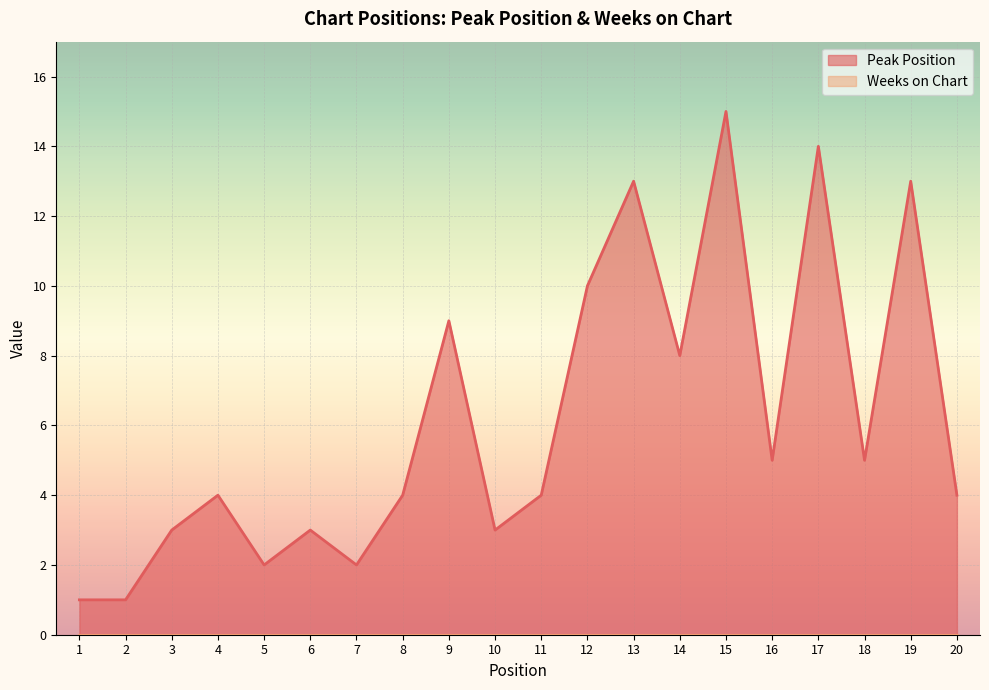

Rank the categories by value from lowest to highest.

1, 2, 5, 7, 3, 6, 10, 4, 8, 11, 20, 16, 18, 14, 9, 12, 13, 19, 17, 15